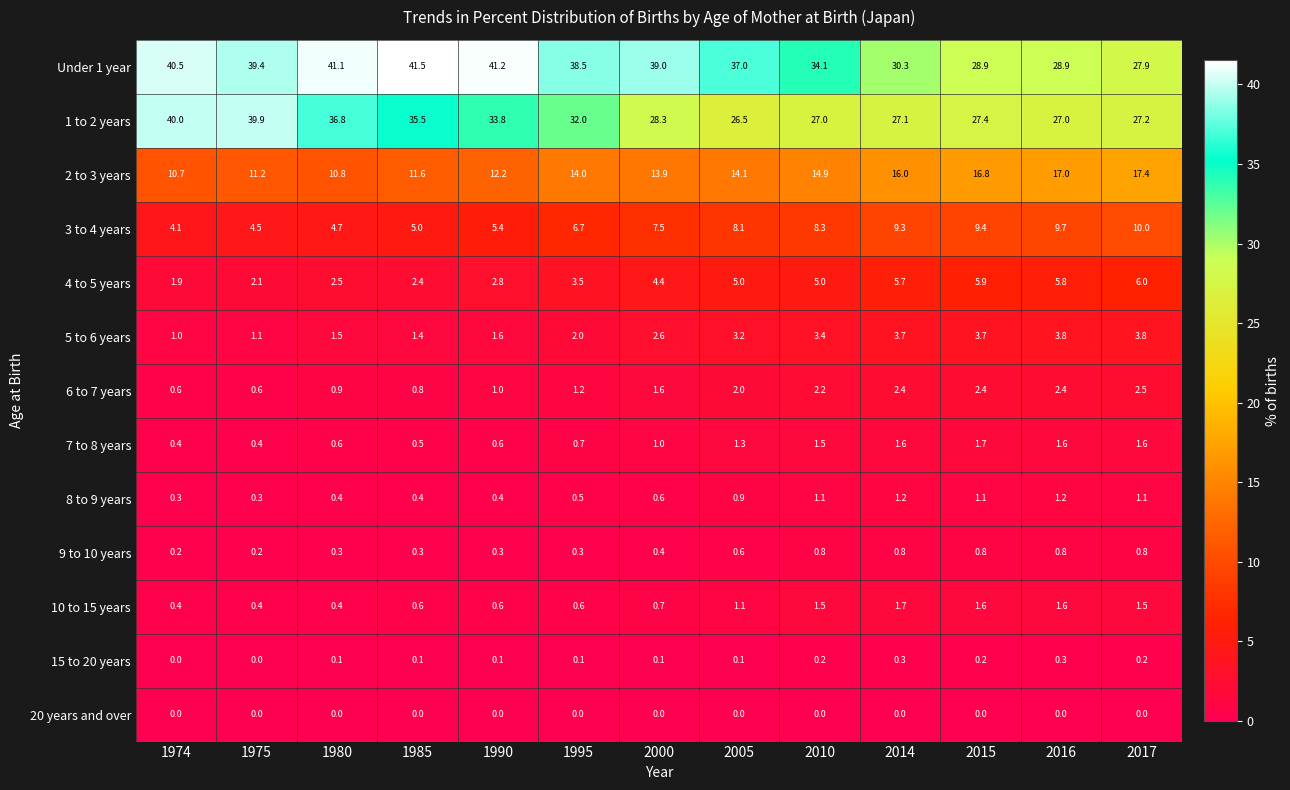

Which series has the largest total across all categories?

Under 1 year